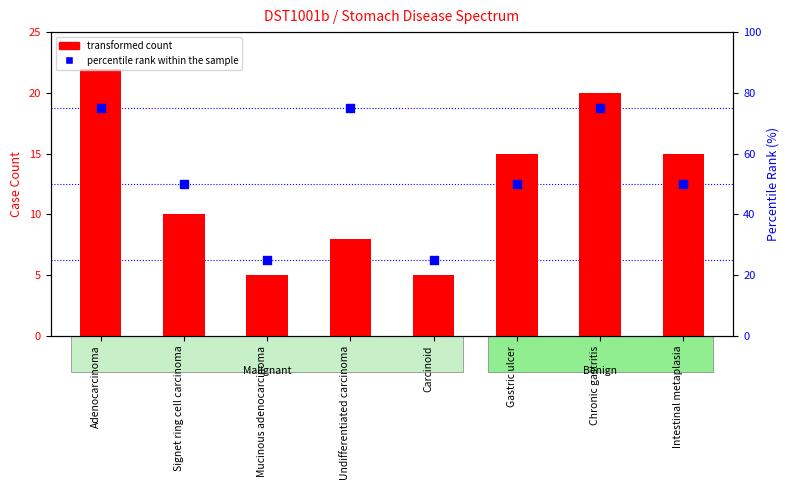

Which series contains the lowest Y value?

transformed count